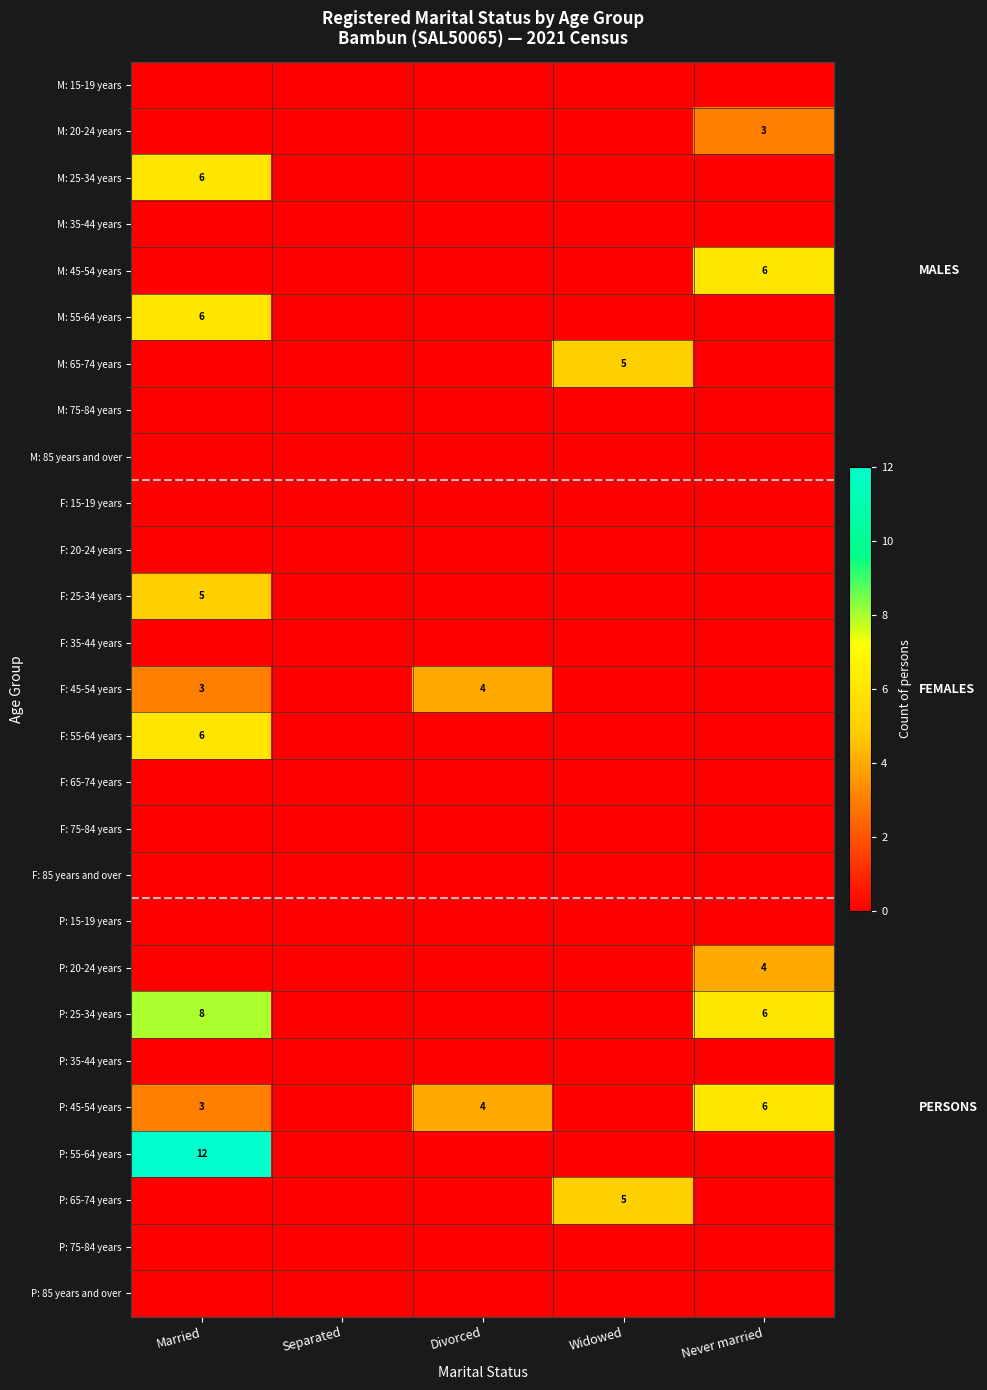

Where is M: 45-54 years nearest to the value 3?

Married